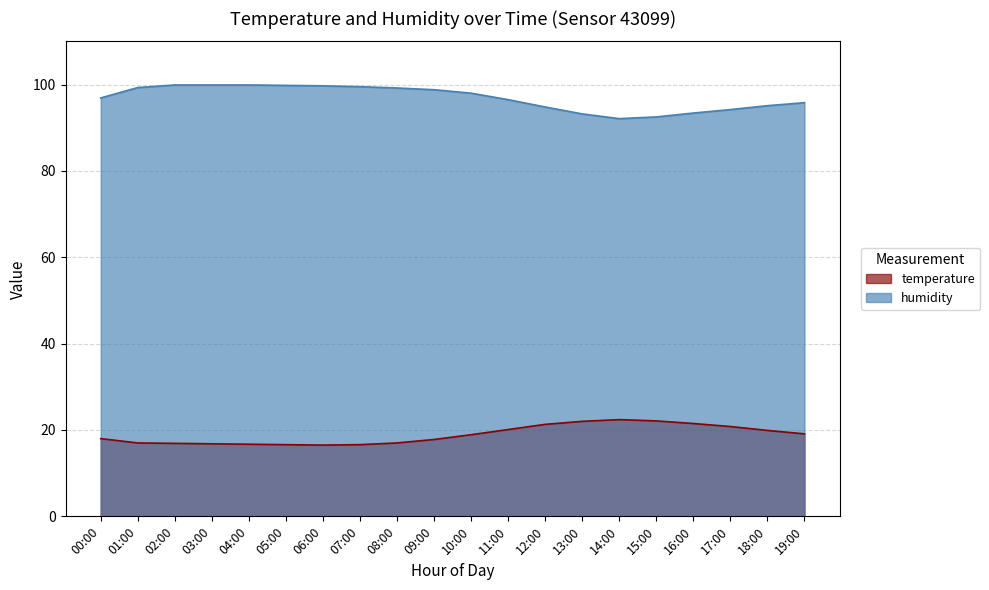

Which series changed the most between 05:00 and 16:00?

humidity